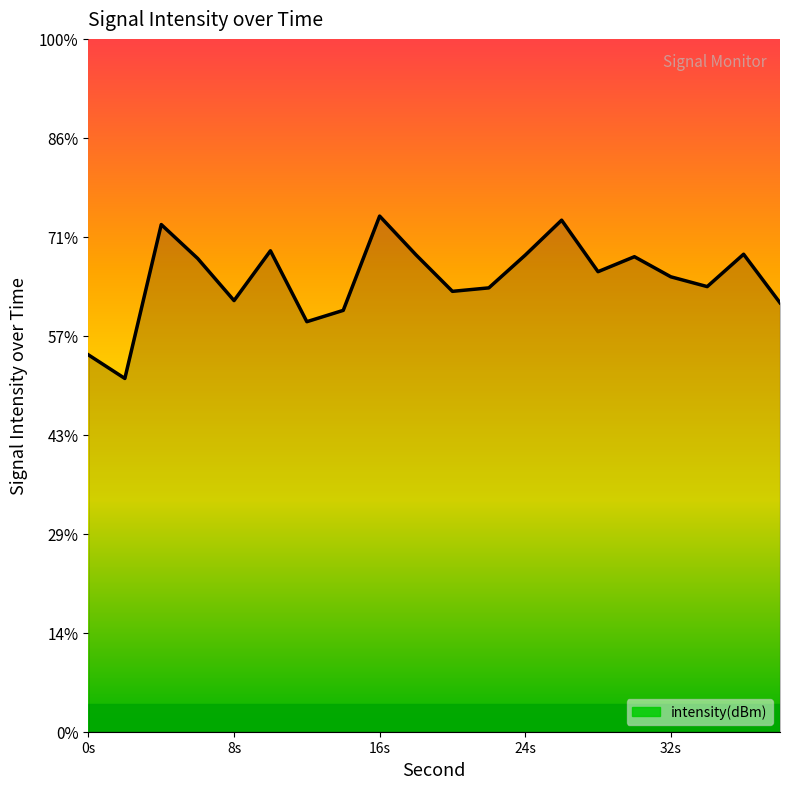

At which label does the data first exceed -121?

4